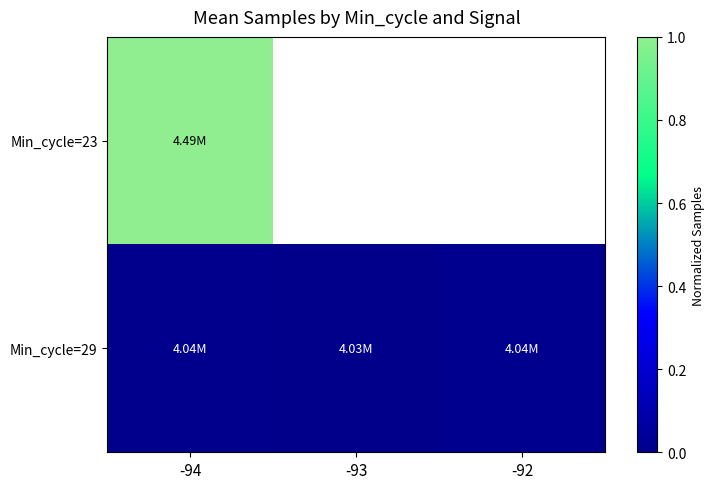

Rank the series by their maximum value, from lowest to highest.

Min_cycle=29, Min_cycle=23